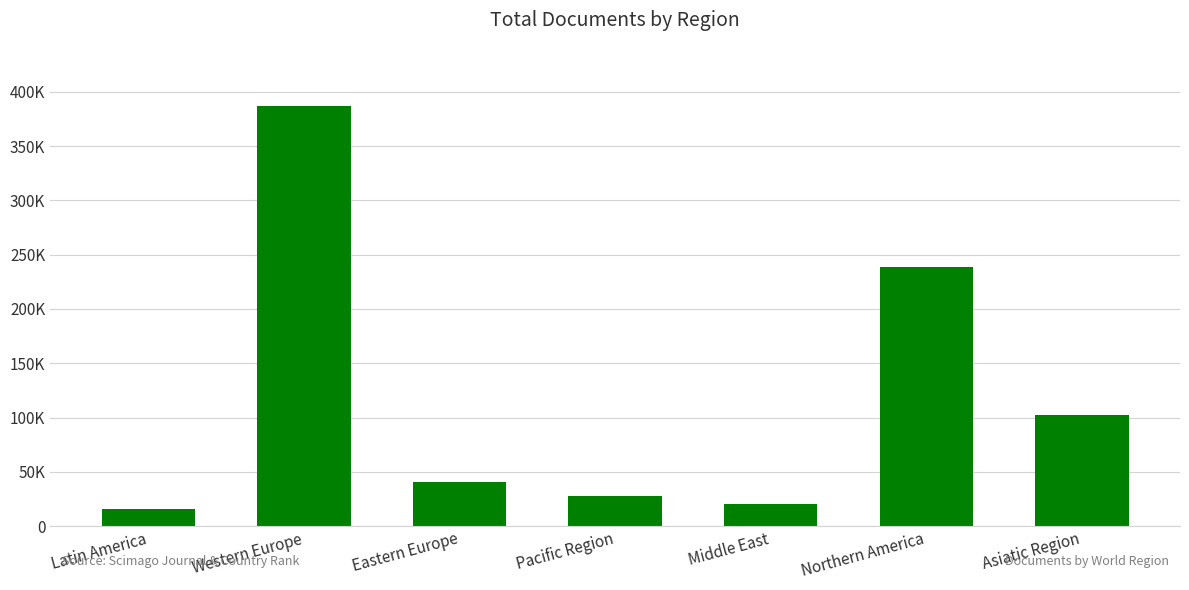

What is the sum of the values at Asiatic Region and Eastern Europe?

142907